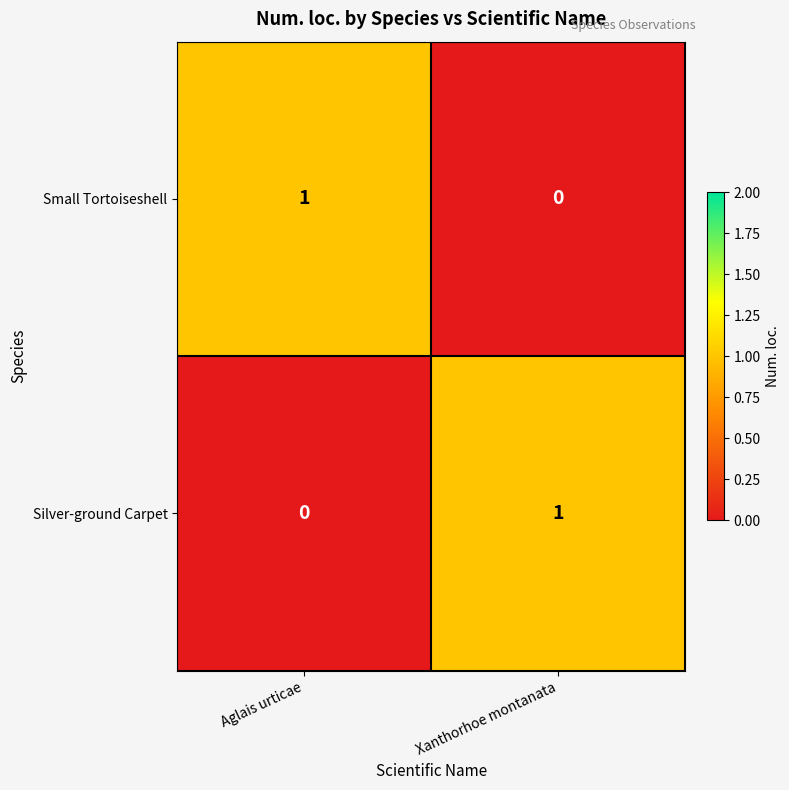

Reading right to left, list all the values displayed in this chart.

Small Tortoiseshell: 0	1
Silver-ground Carpet: 1	0